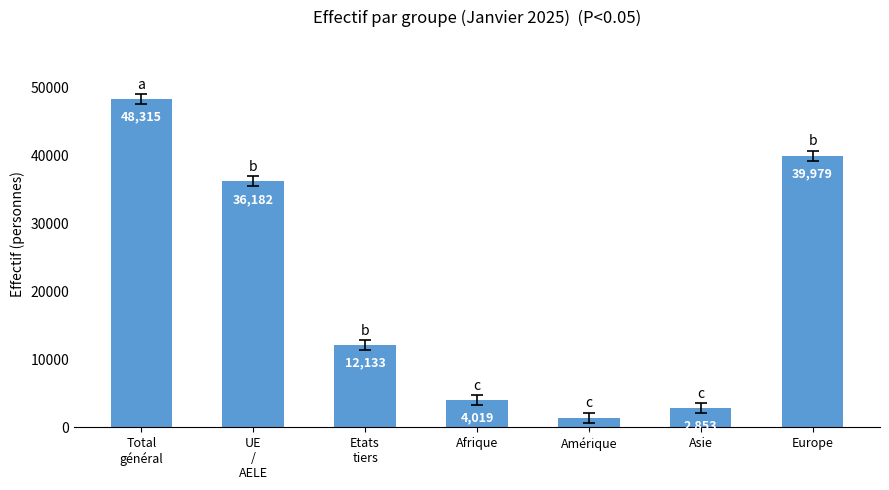

Read the value at Etats
tiers, to the nearest 50.

12150